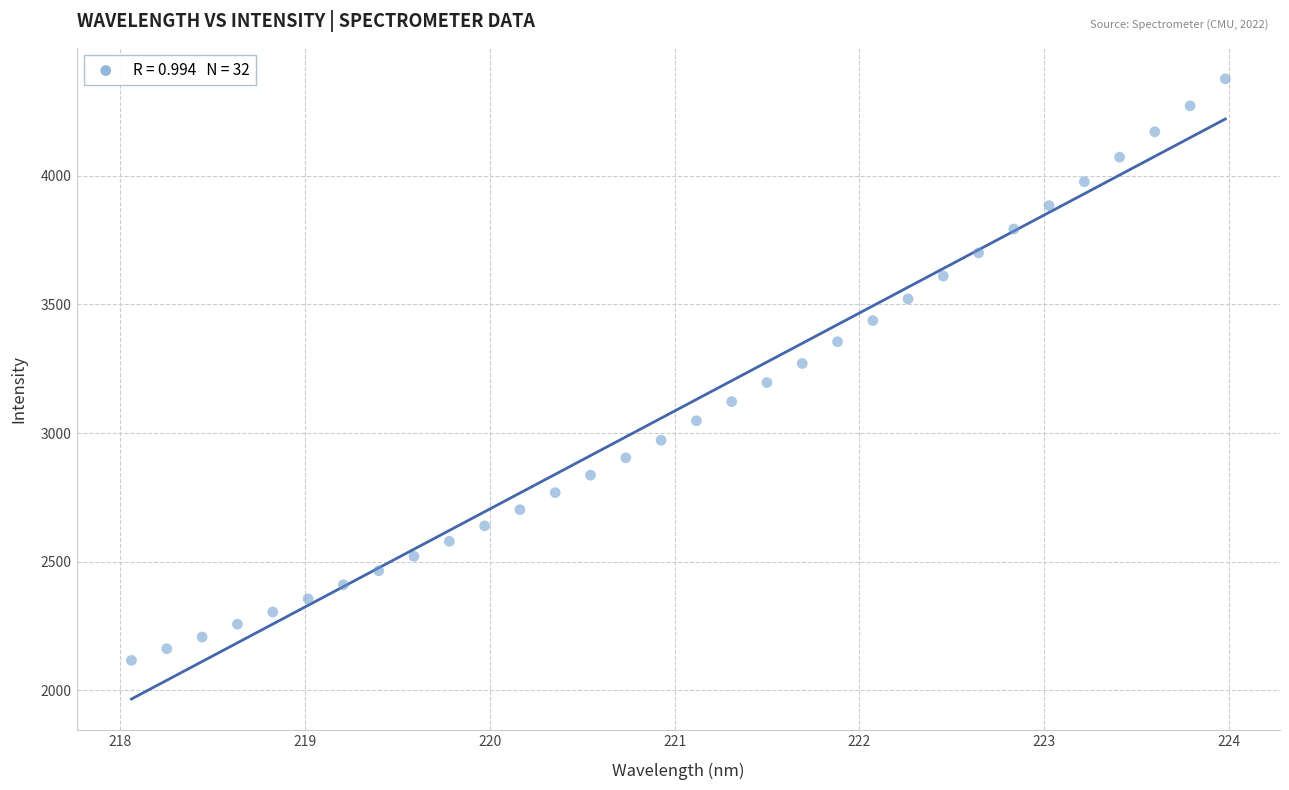

What is the range of Y values (max minus min)?

2262.1